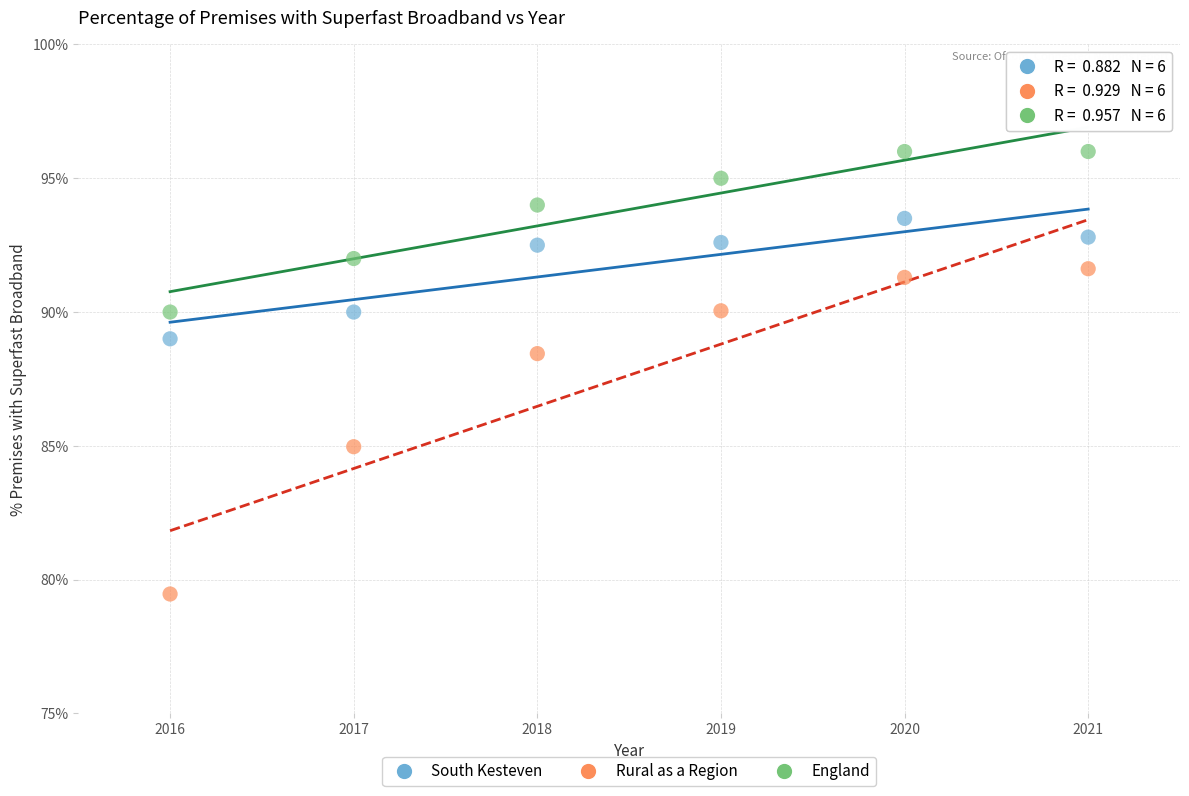

What is the X range (max minus min) for the scatter plot?

5.0